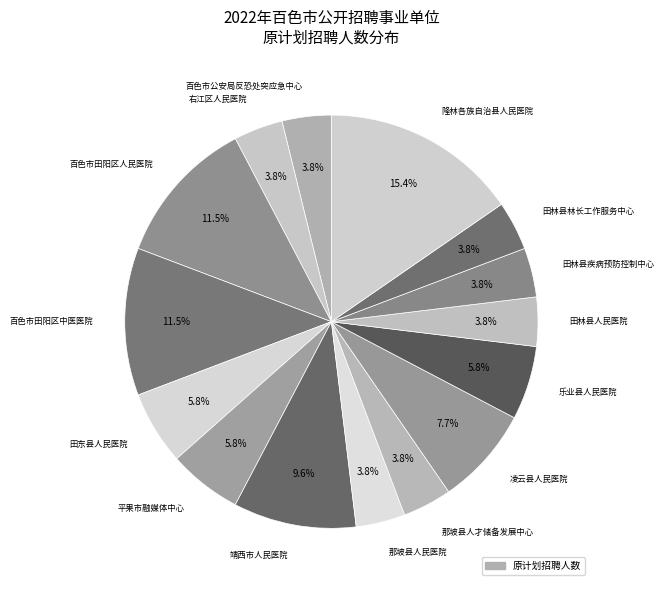

Is 百色市田阳区人民医院 the majority of the pie?

No